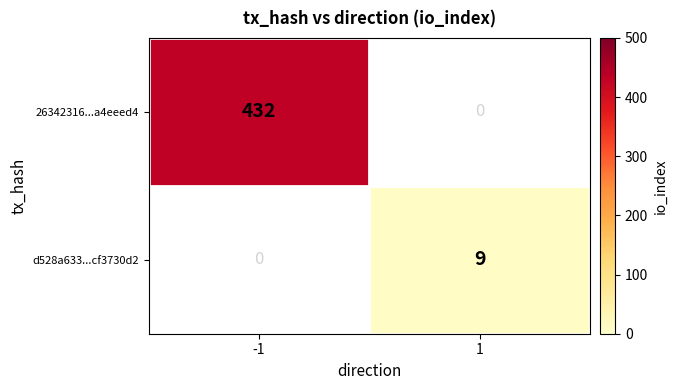

Is the value of d528a633...cf3730d2 at 1 greater than the value of 26342316...a4eeed4 at -1?

No